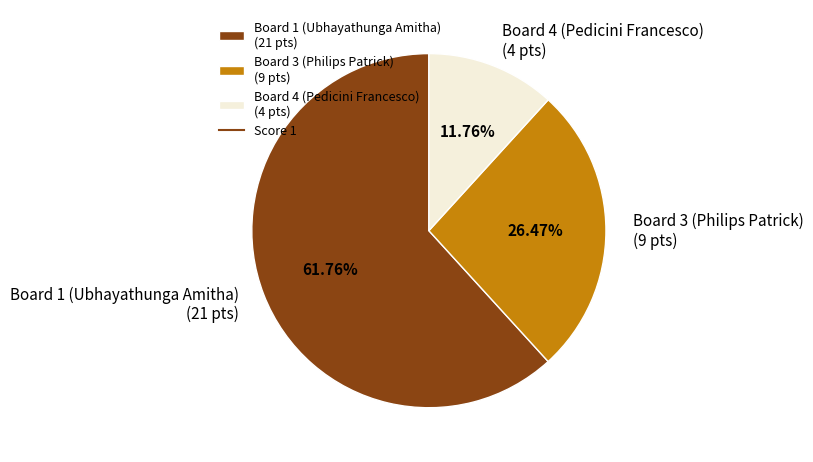

Between Board 1 (Ubhayathunga Amitha) (21 pts) and Board 3 (Philips Patrick) (9 pts), which is larger?

Board 1 (Ubhayathunga Amitha) (21 pts)